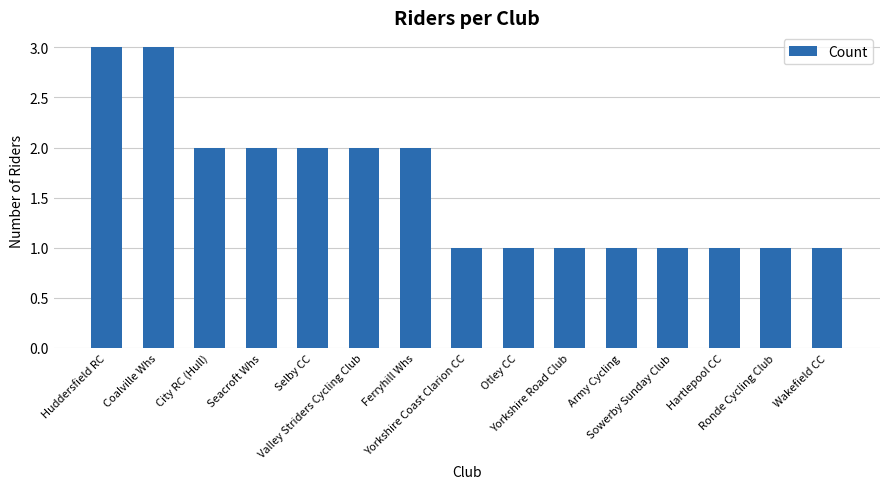

What is the sum of all values?

24